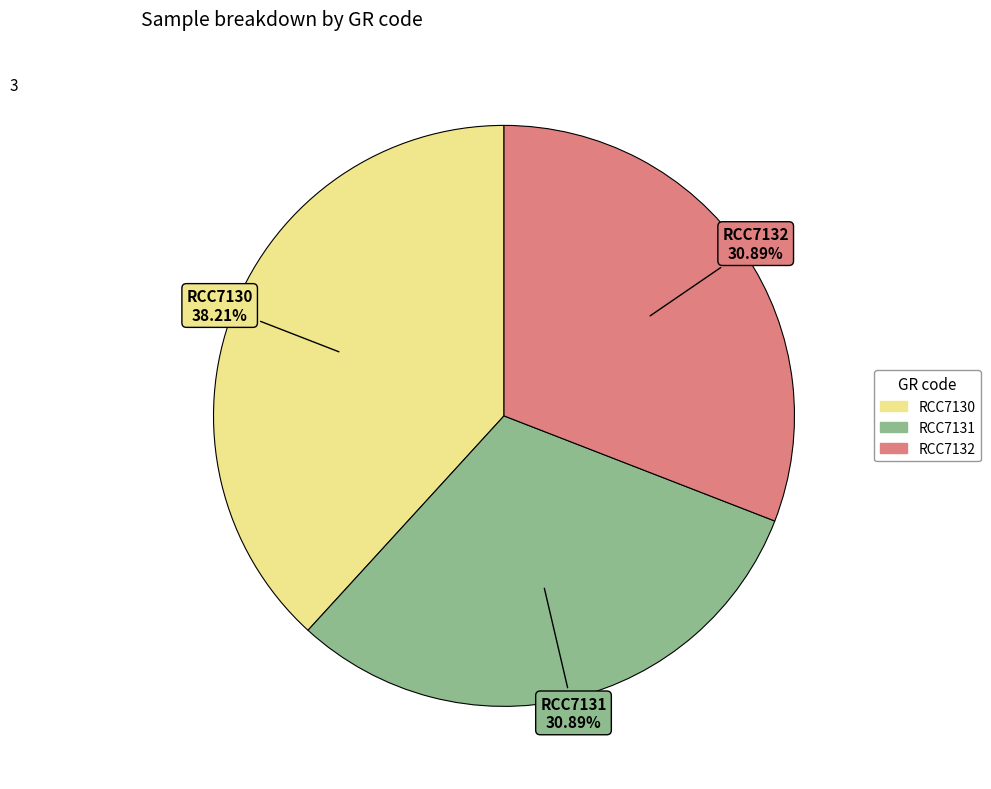

What percentage is the RCC7132 slice, to the nearest percent?

31%